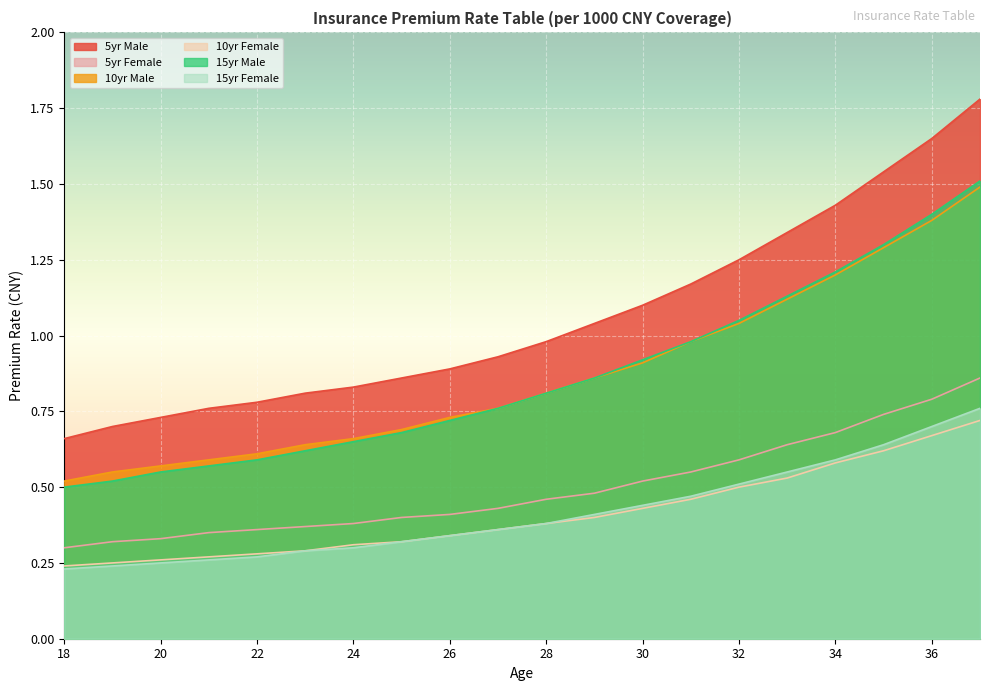

Reading left to right, transcribe all the data shown in this chart.

5yr Male: 0.7	0.7	0.7	0.8	0.8	0.8	0.8	0.9	0.9	0.9	1.0	1.0	1.1	1.2	1.2	1.3	1.4	1.5	1.6	1.8
5yr Female: 0.3	0.3	0.3	0.3	0.4	0.4	0.4	0.4	0.4	0.4	0.5	0.5	0.5	0.6	0.6	0.6	0.7	0.7	0.8	0.9
10yr Male: 0.5	0.6	0.6	0.6	0.6	0.6	0.7	0.7	0.7	0.8	0.8	0.9	0.9	1.0	1.0	1.1	1.2	1.3	1.4	1.5
10yr Female: 0.2	0.2	0.3	0.3	0.3	0.3	0.3	0.3	0.3	0.4	0.4	0.4	0.4	0.5	0.5	0.5	0.6	0.6	0.7	0.7
15yr Male: 0.5	0.5	0.6	0.6	0.6	0.6	0.7	0.7	0.7	0.8	0.8	0.9	0.9	1.0	1.1	1.1	1.2	1.3	1.4	1.5
15yr Female: 0.2	0.2	0.2	0.3	0.3	0.3	0.3	0.3	0.3	0.4	0.4	0.4	0.4	0.5	0.5	0.6	0.6	0.6	0.7	0.8